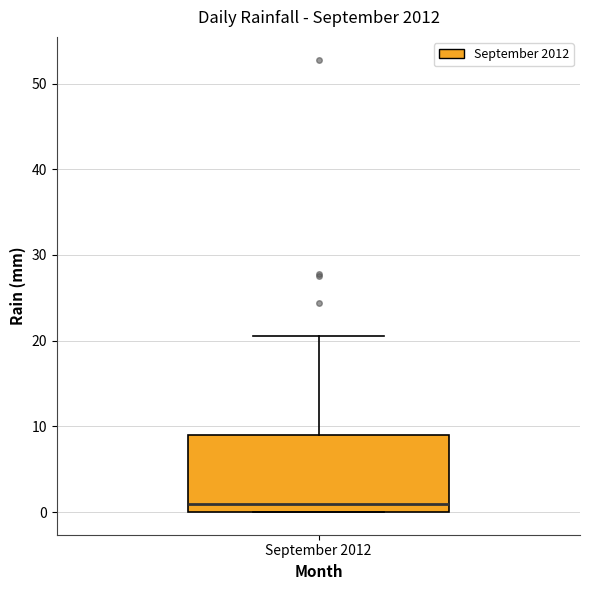

Read this box plot against the y-axis: the position of the median line, the range covered by the box, and the ends of both whiskers. The values are not printed on the chart, so give them approximately, as read against the axis.

median 1, box 0 to 9, whiskers 0 to 21